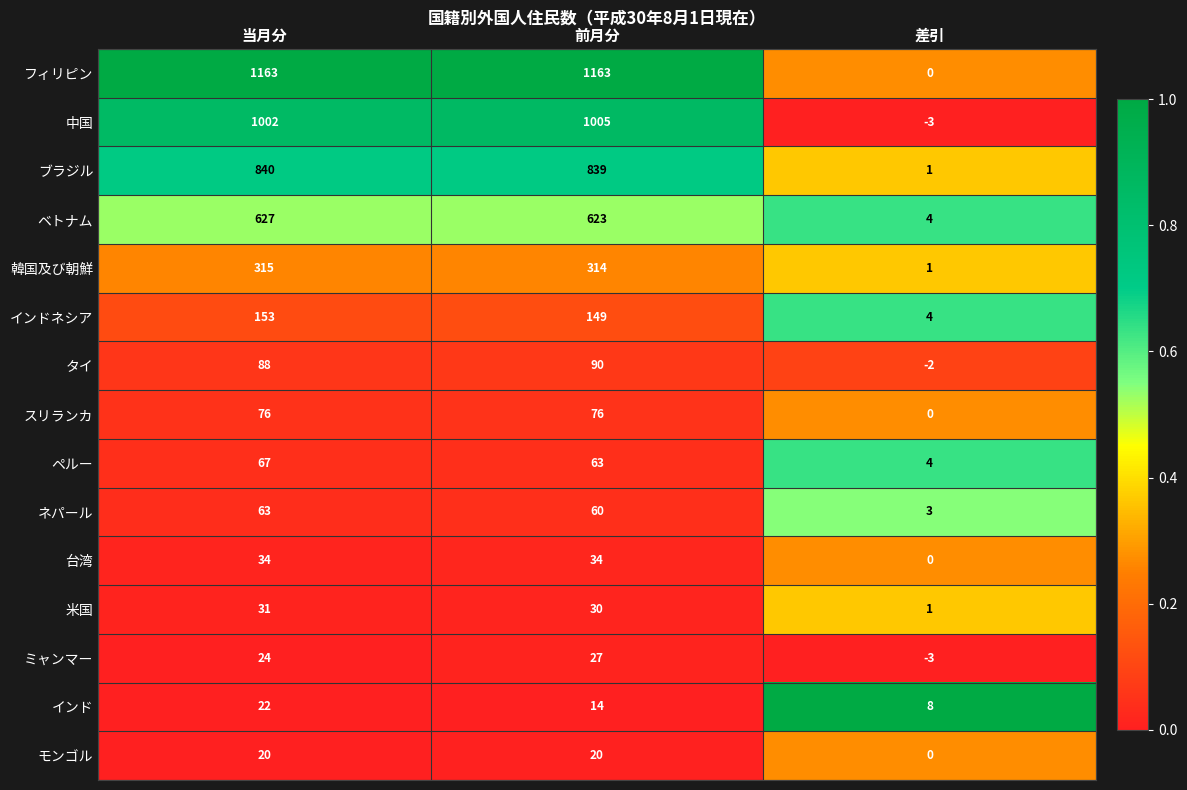

At how many categories does at least one series exceed 0?

3